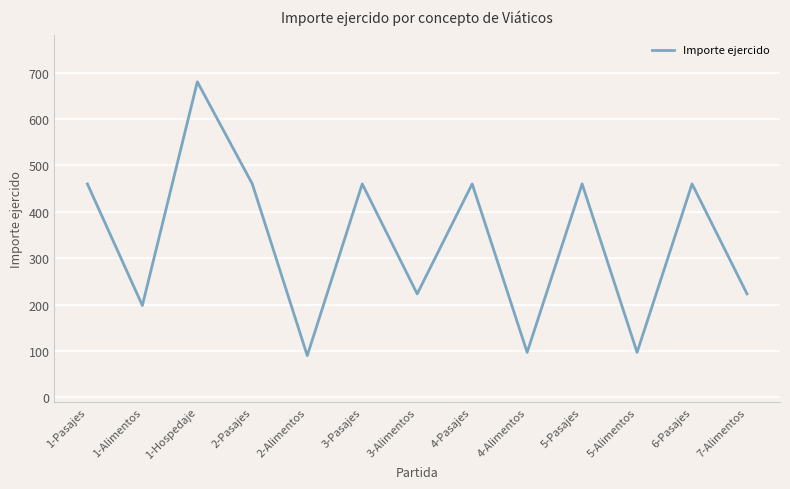

What is the maximum value shown in the chart?

680